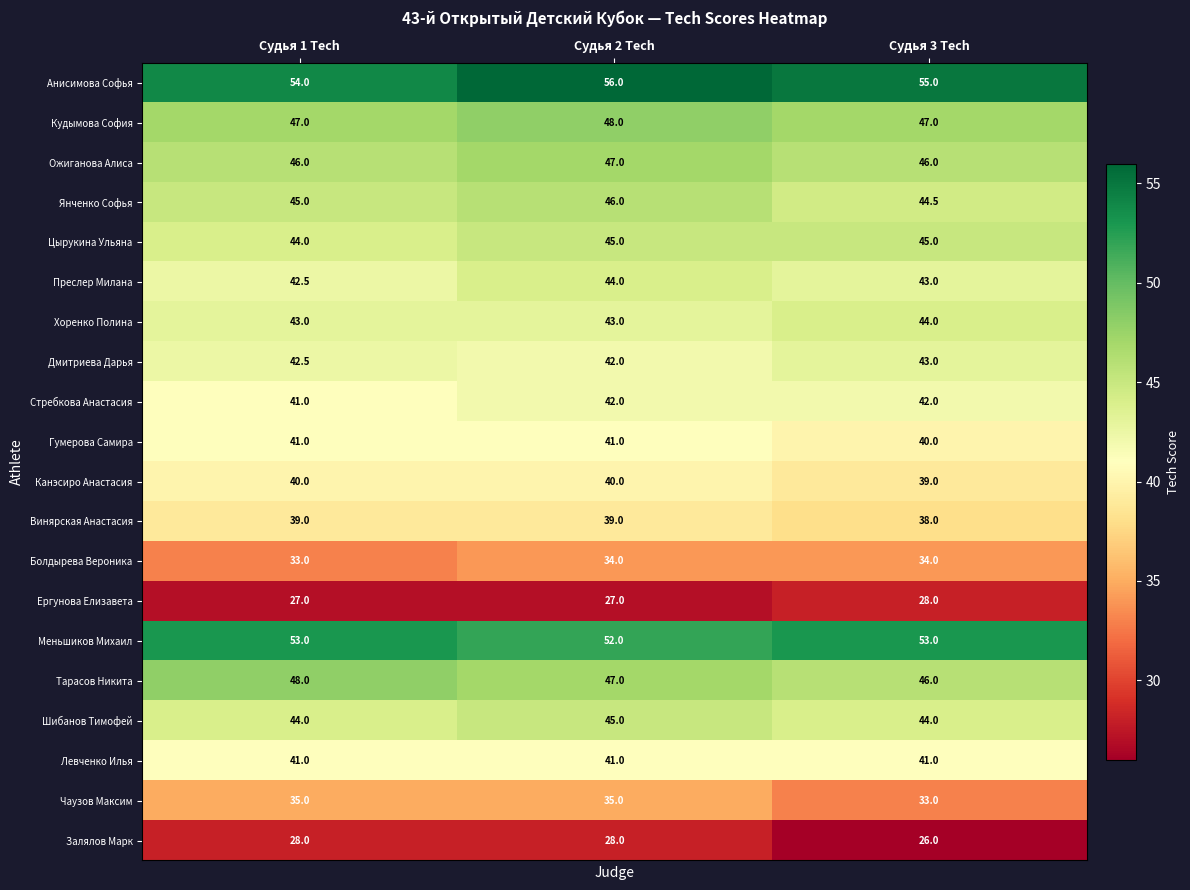

What is the minimum value for Анисимова Софья?

54.0